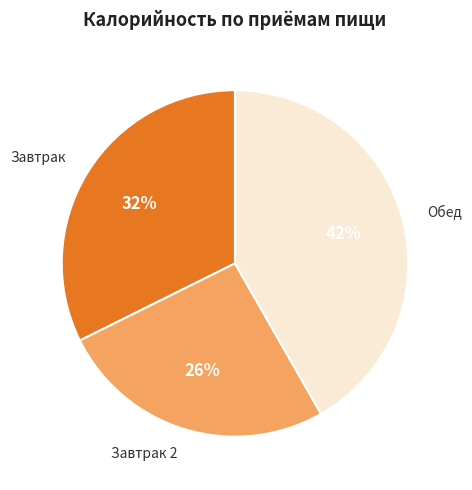

To the nearest percent, what is the difference between the largest and smallest slice percentages?

16%